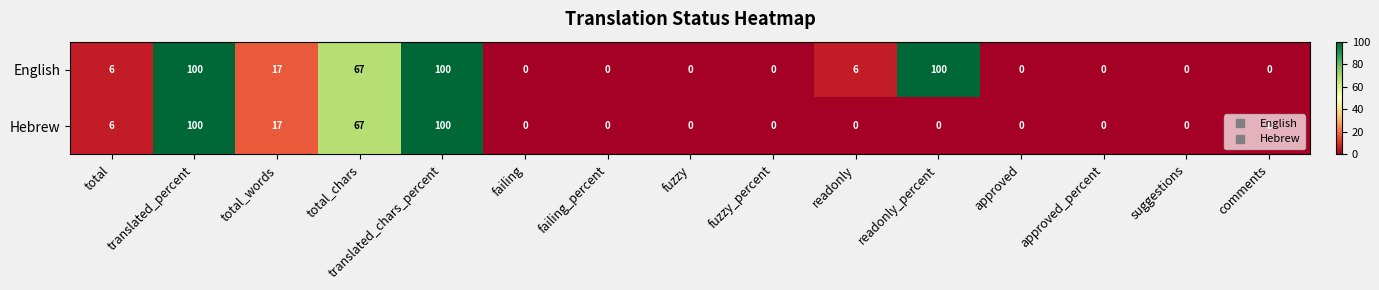

What is the average value of the Hebrew series?

19